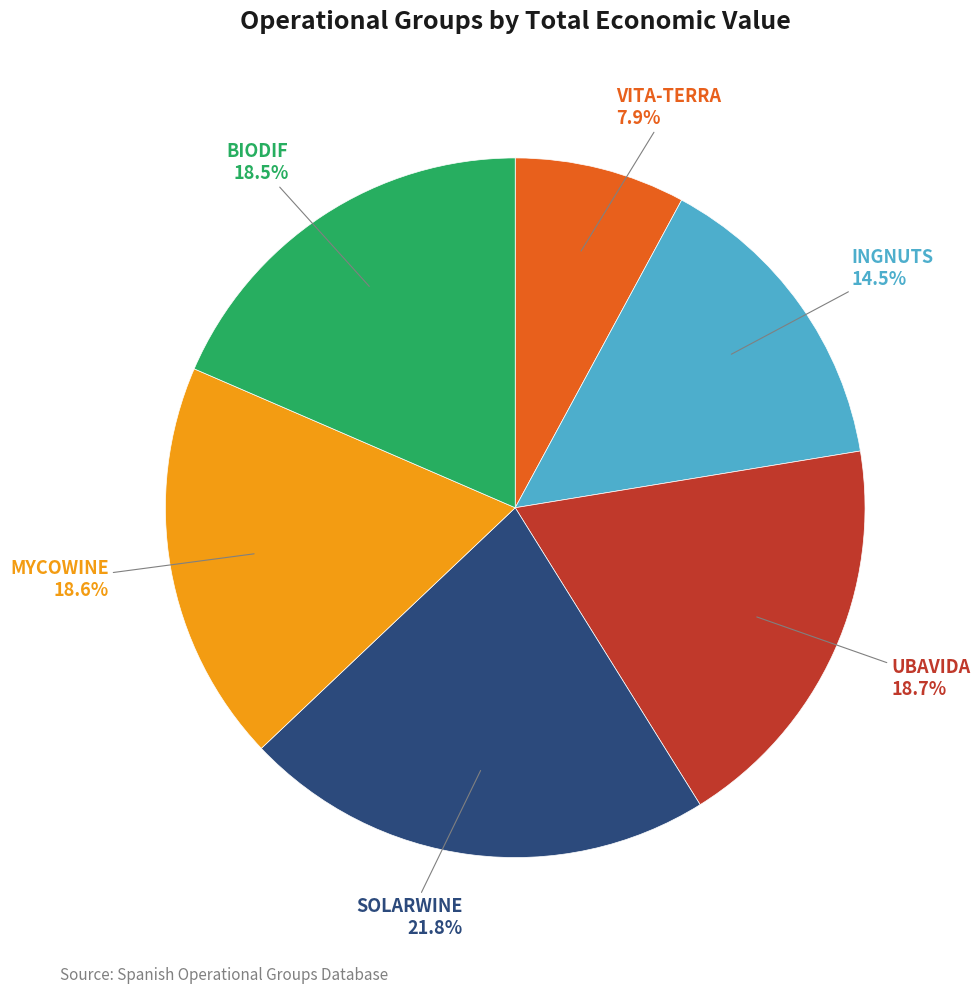

What percentage is the VITA-TERRA slice, to the nearest percent?

8%